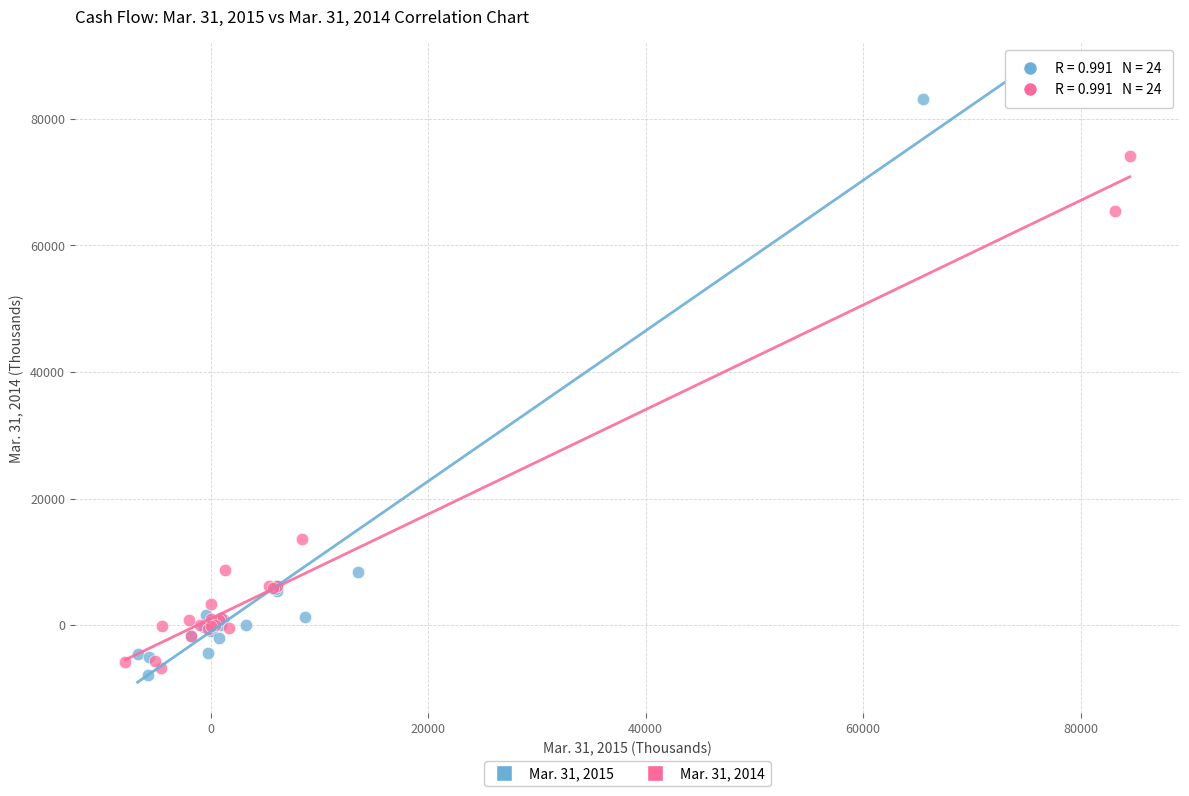

Which series reaches the maximum Y coordinate?

Mar. 31, 2015